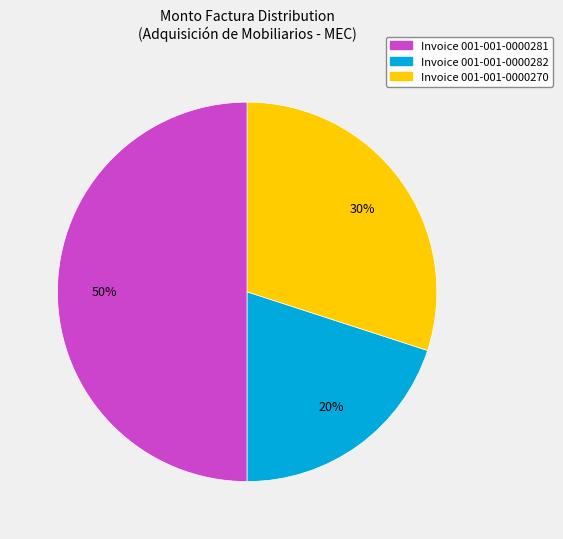

To the nearest percent, what percentage of the pie is Invoice 001-001-0000282?

20%